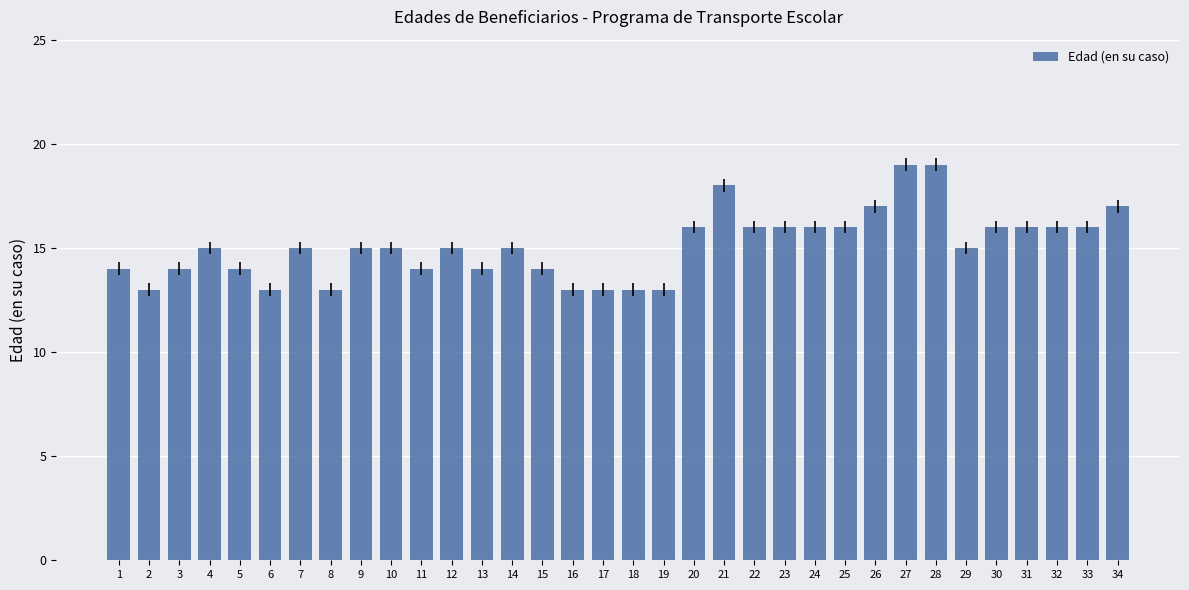

What value does the data have at 23?

16